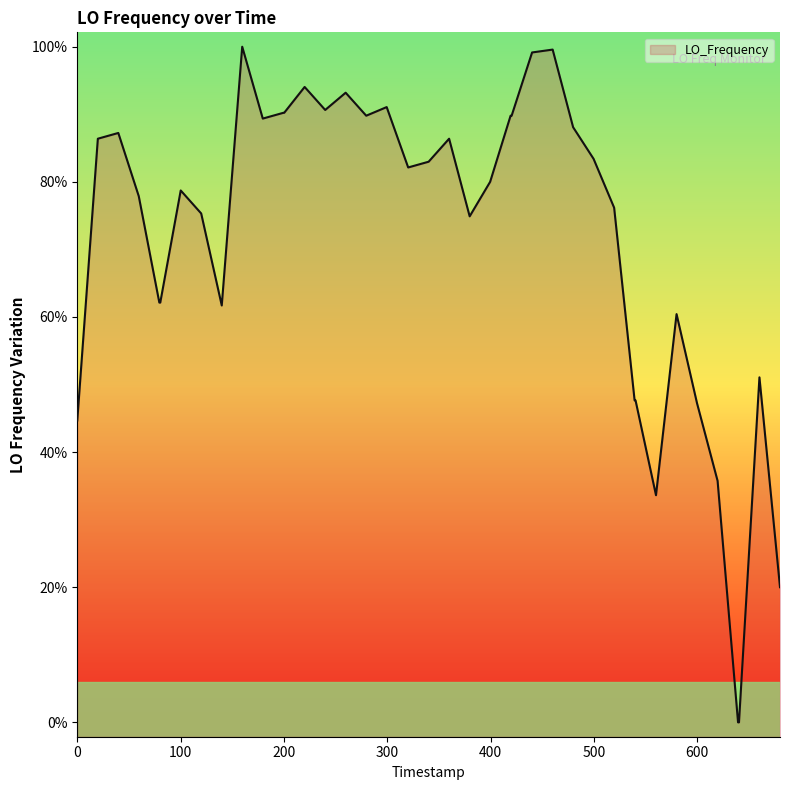

Does the chart display data point markers on the line(s)?

No